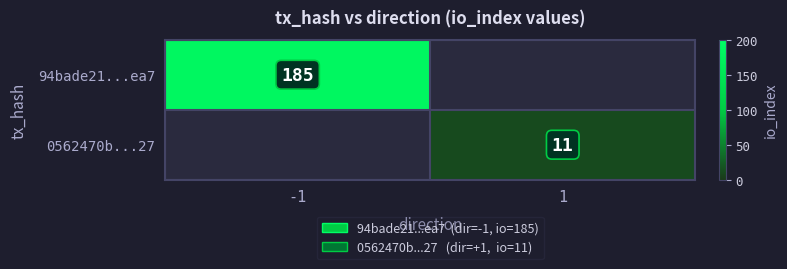

The value of 0562470b...27 at 1 is 18. True or false?

False